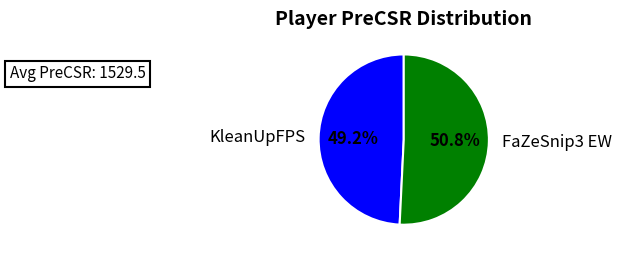

To the nearest percent, what percentage of the pie is FaZeSnip3 EW?

51%